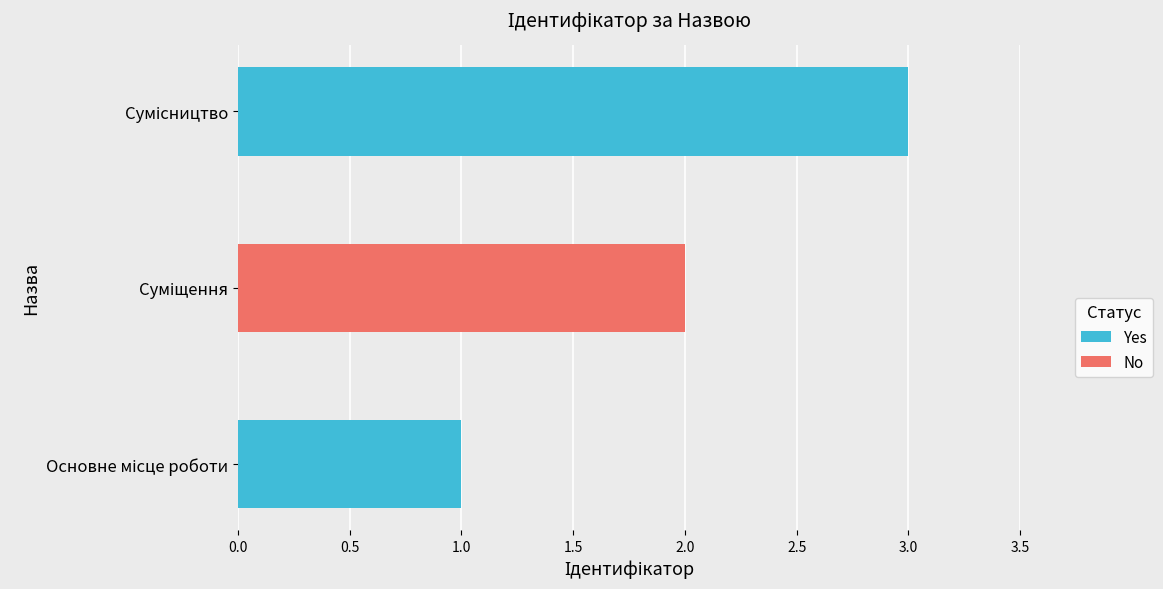

What is the maximum value shown in the chart?

3